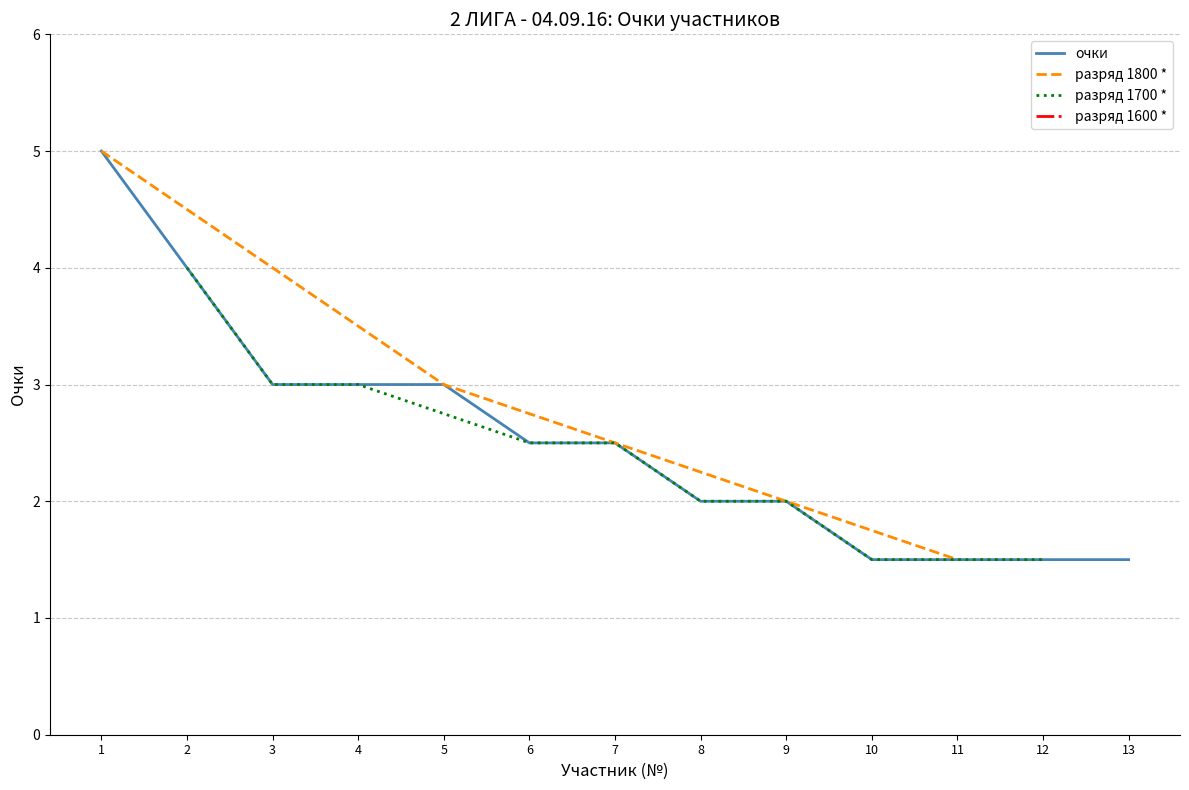

True or false: очки has a value of 4.0 at 2.

True